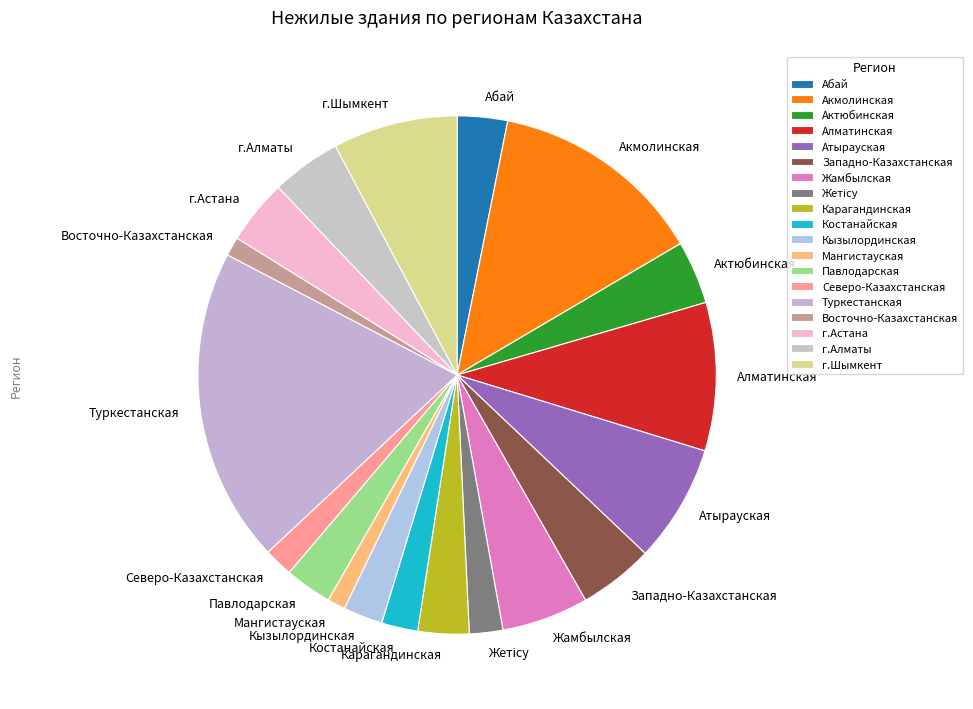

The Актюбинская slice represents 4% of the pie. True or false?

True